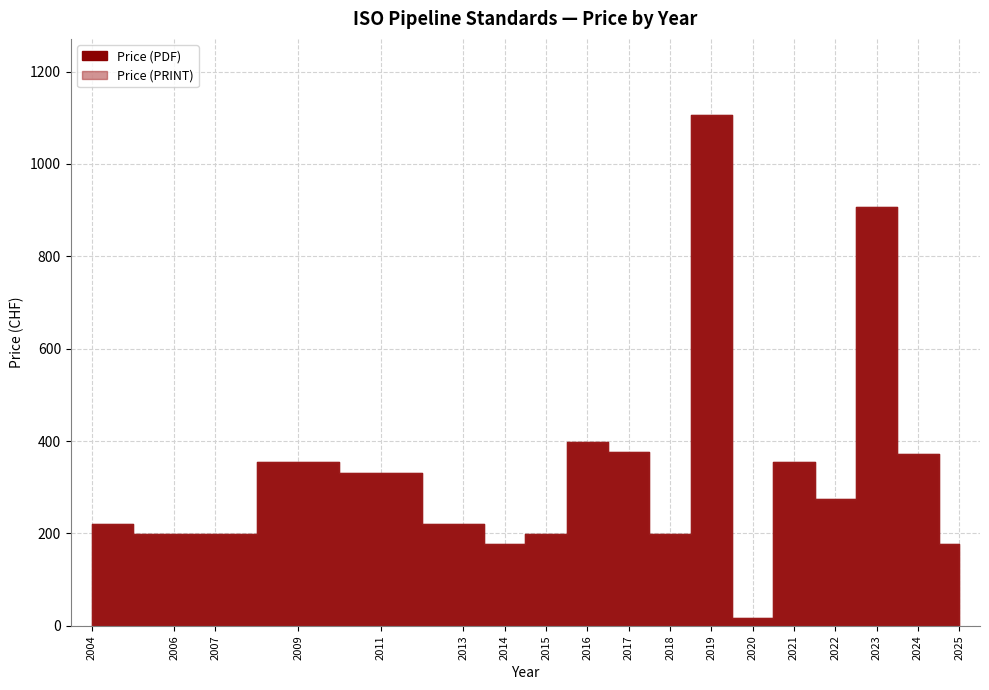

The Price (PRINT) series shows 51 at 14. True or false?

False